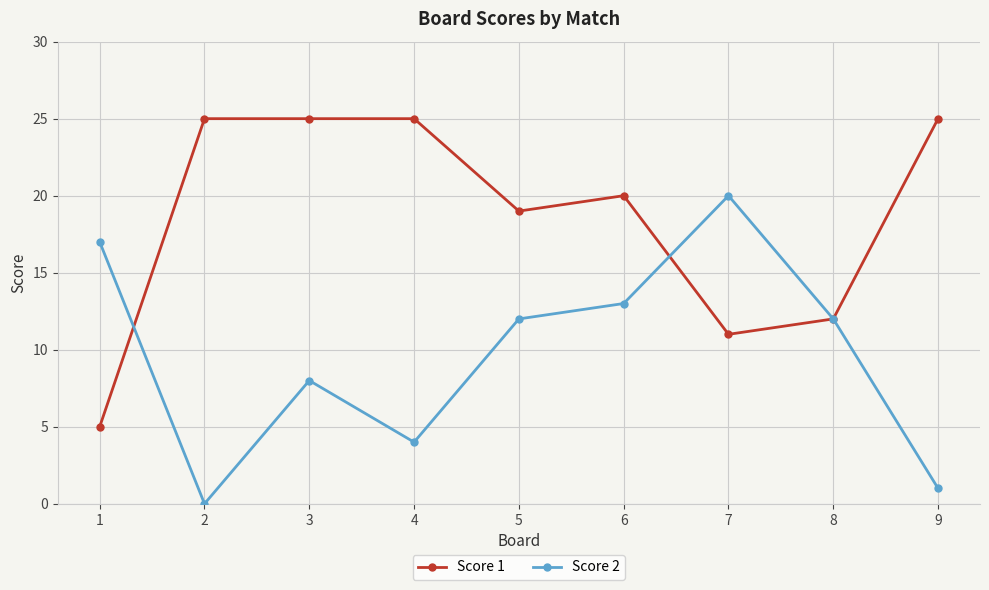

True or false: Score 2 has more than 1 points higher than both neighbors.

True